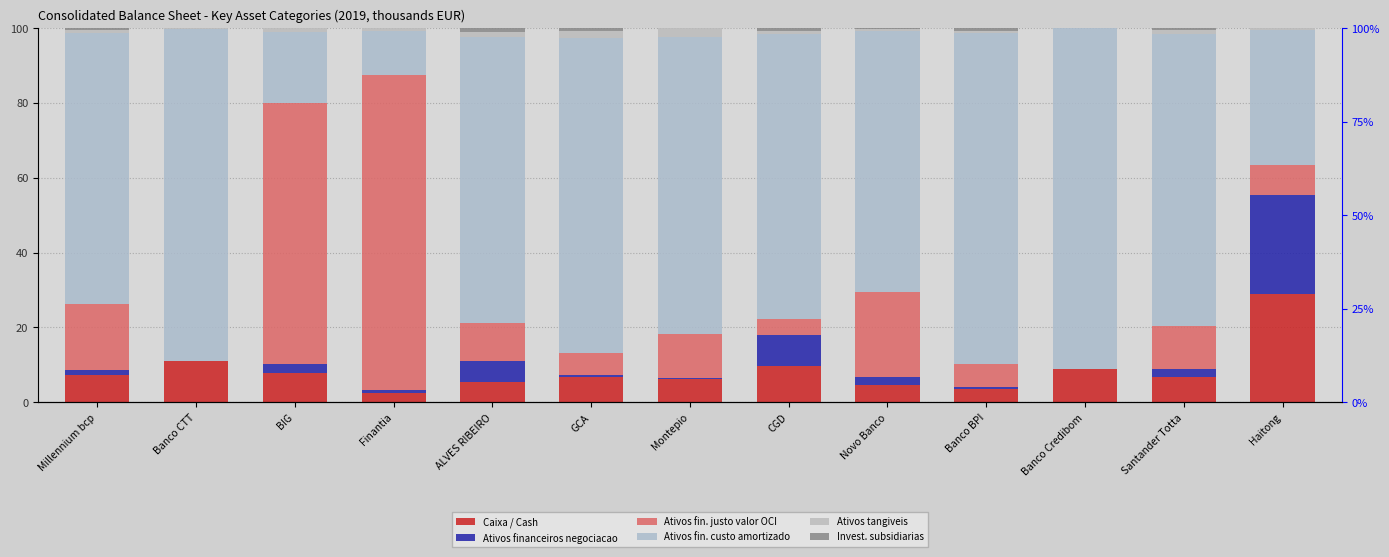

What is the label of the 2nd bar from the left?

Banco CTT